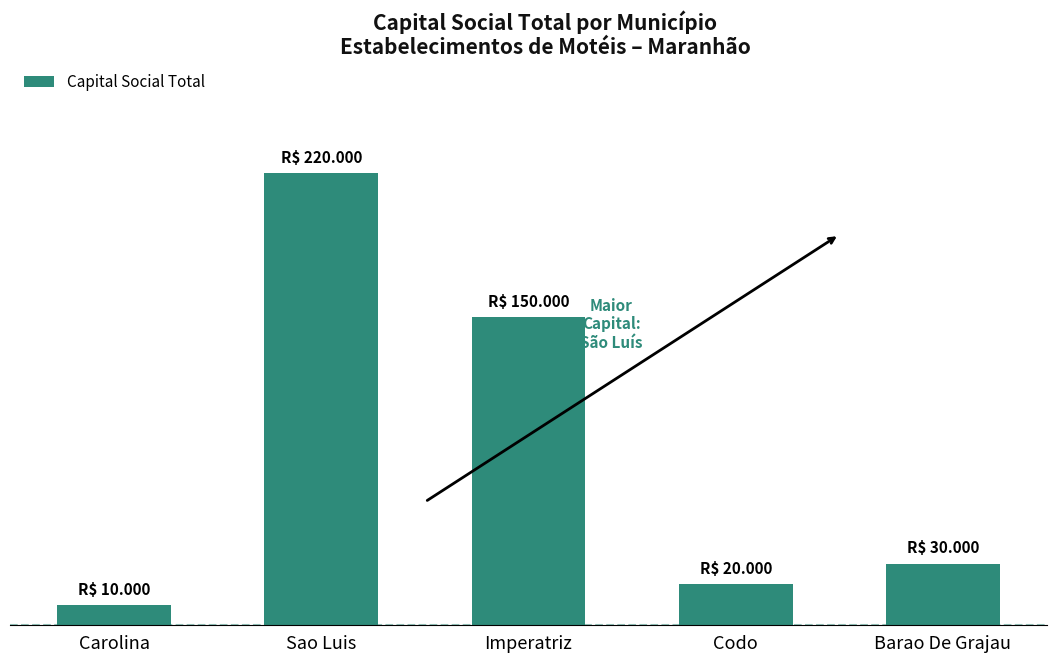

Reading right to left, transcribe all the data shown in this chart.

Barao De Grajau=30000	Codo=20000	Imperatriz=150000	Sao Luis=220000	Carolina=10000